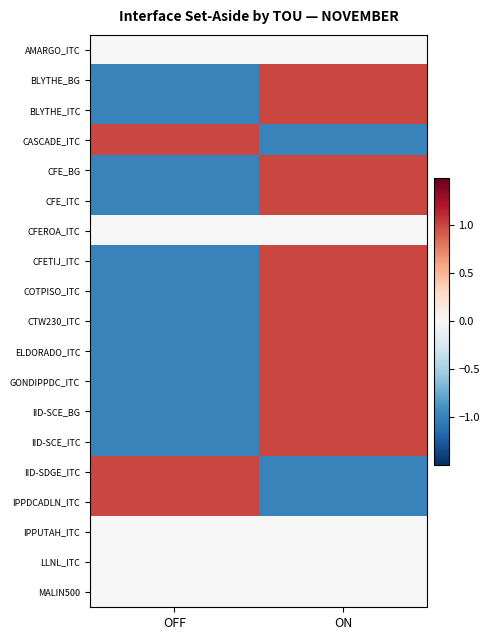

Reading right to left, list all the values displayed in this chart.

AMARGO_ITC: ON=0.0	OFF=0.0
BLYTHE_BG: ON=1.0	OFF=-1.0
BLYTHE_ITC: ON=1.0	OFF=-1.0
CASCADE_ITC: ON=-1.0	OFF=1.0
CFE_BG: ON=1.0	OFF=-1.0
CFE_ITC: ON=1.0	OFF=-1.0
CFEROA_ITC: ON=0.0	OFF=0.0
CFETIJ_ITC: ON=1.0	OFF=-1.0
COTPISO_ITC: ON=1.0	OFF=-1.0
CTW230_ITC: ON=1.0	OFF=-1.0
ELDORADO_ITC: ON=1.0	OFF=-1.0
GONDIPPDC_ITC: ON=1.0	OFF=-1.0
IID-SCE_BG: ON=1.0	OFF=-1.0
IID-SCE_ITC: ON=1.0	OFF=-1.0
IID-SDGE_ITC: ON=-1.0	OFF=1.0
IPPDCADLN_ITC: ON=-1.0	OFF=1.0
IPPUTAH_ITC: ON=0.0	OFF=0.0
LLNL_ITC: ON=0.0	OFF=0.0
MALIN500: ON=0.0	OFF=0.0